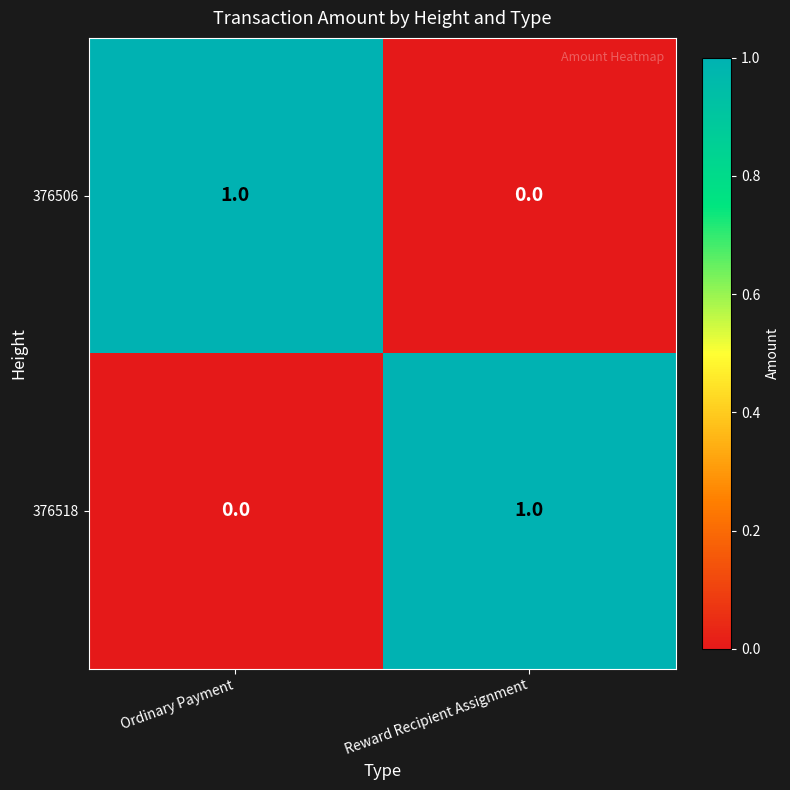

Rank the series at Reward Recipient Assignment from highest to lowest value.

376518, 376506